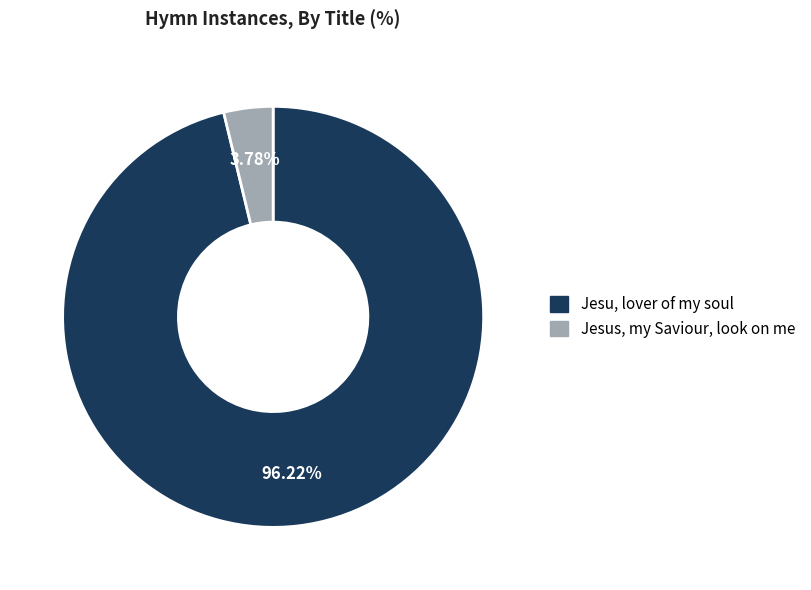

Rank the categories by value from highest to lowest.

Jesu, lover of my soul, Jesus, my Saviour, look on me